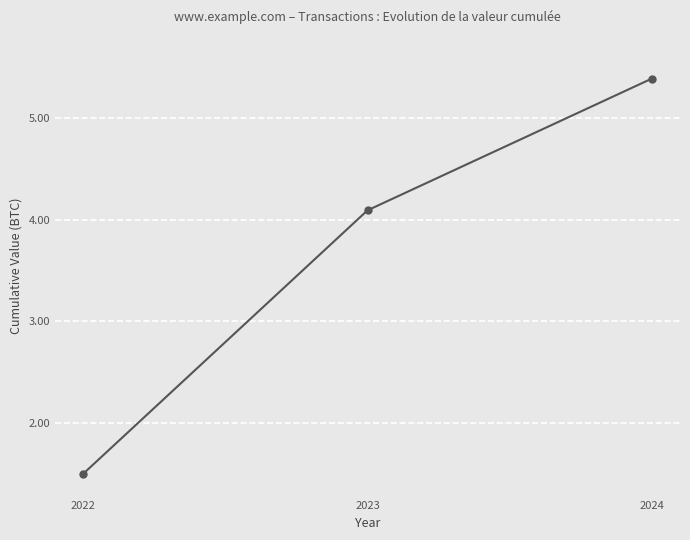

The chart shows a value of 4.1 at 2023. True or false?

True